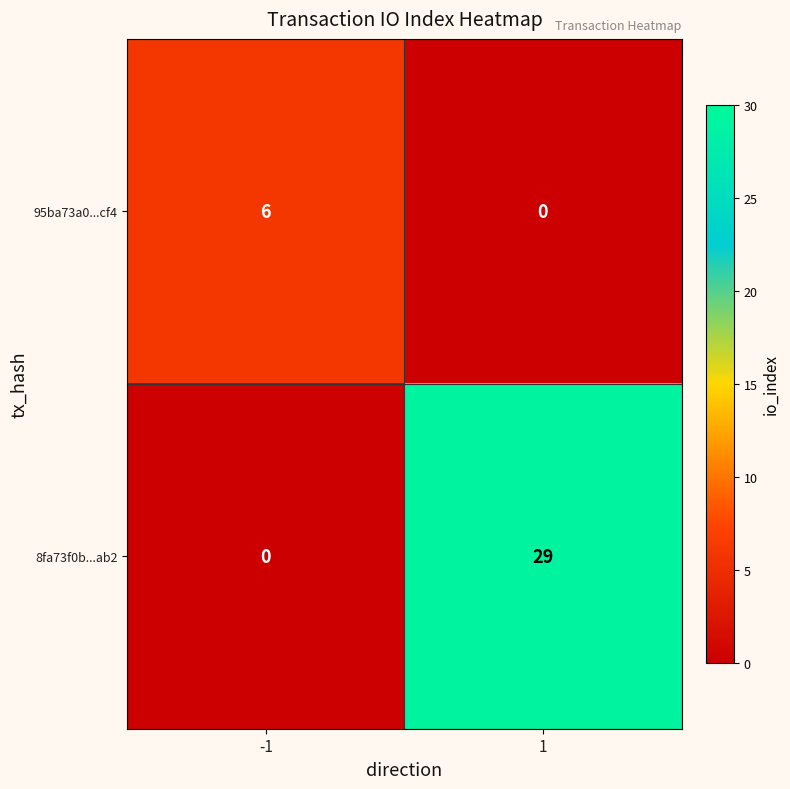

The value of 95ba73a0...cf4 at 1 is -4. True or false?

False